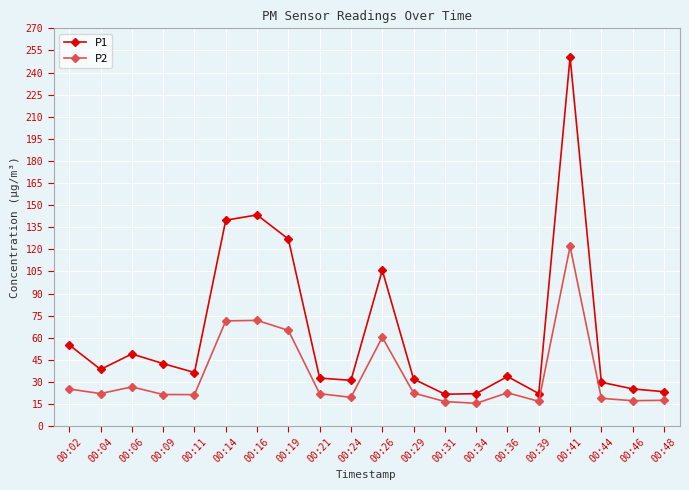

What is the difference between the P1 values at 00:16 and 00:48?

120.0